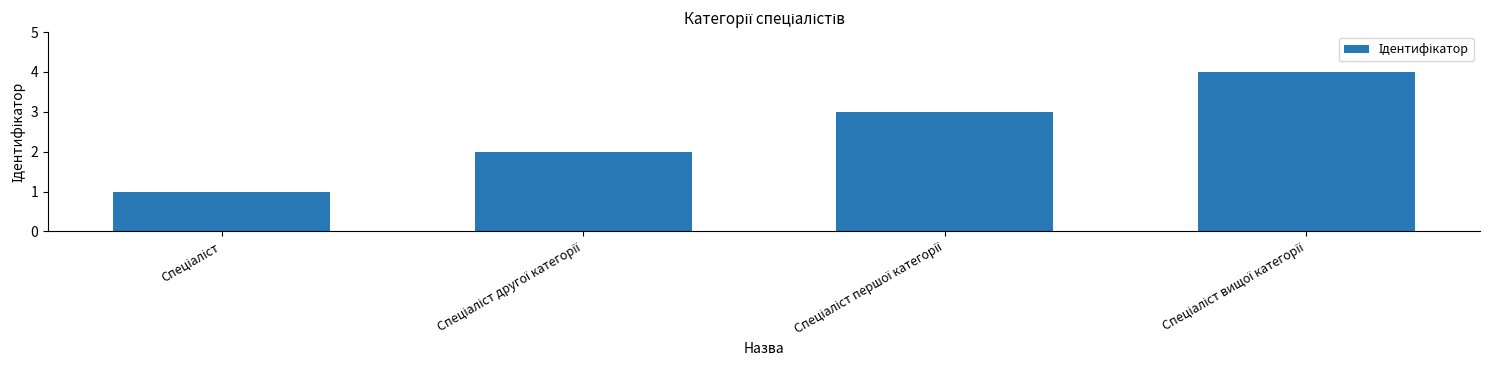

What is the maximum value shown in the chart?

4